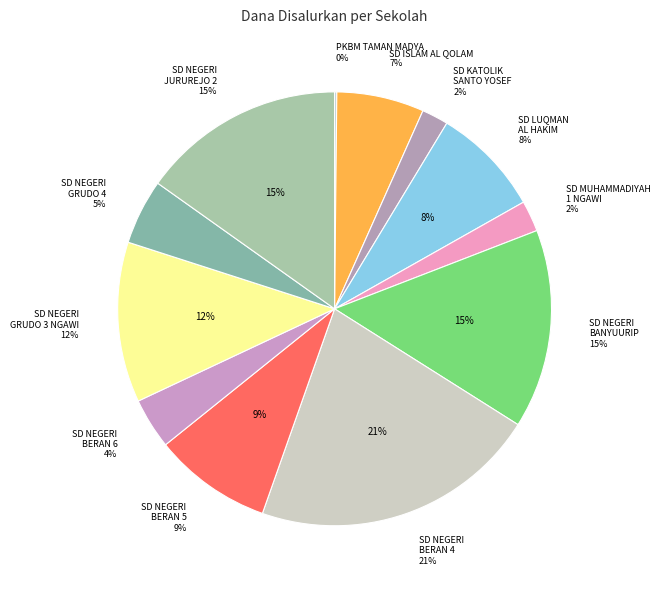

How many slices are in this pie chart?

12